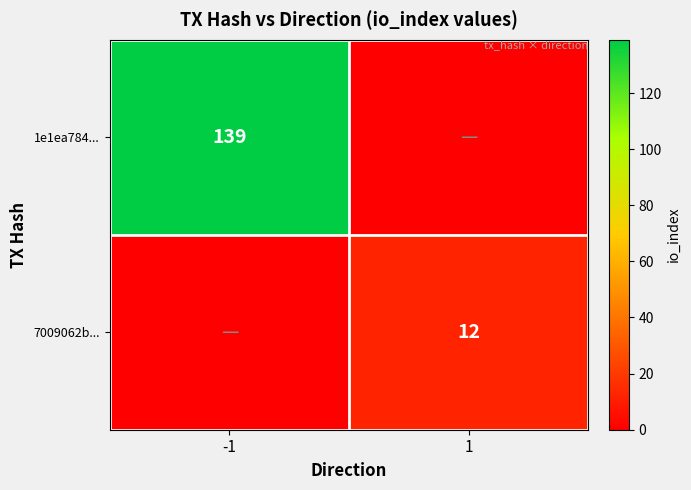

Is the value of 7009062b... at 1 greater than the value of 1e1ea784... at -1?

No